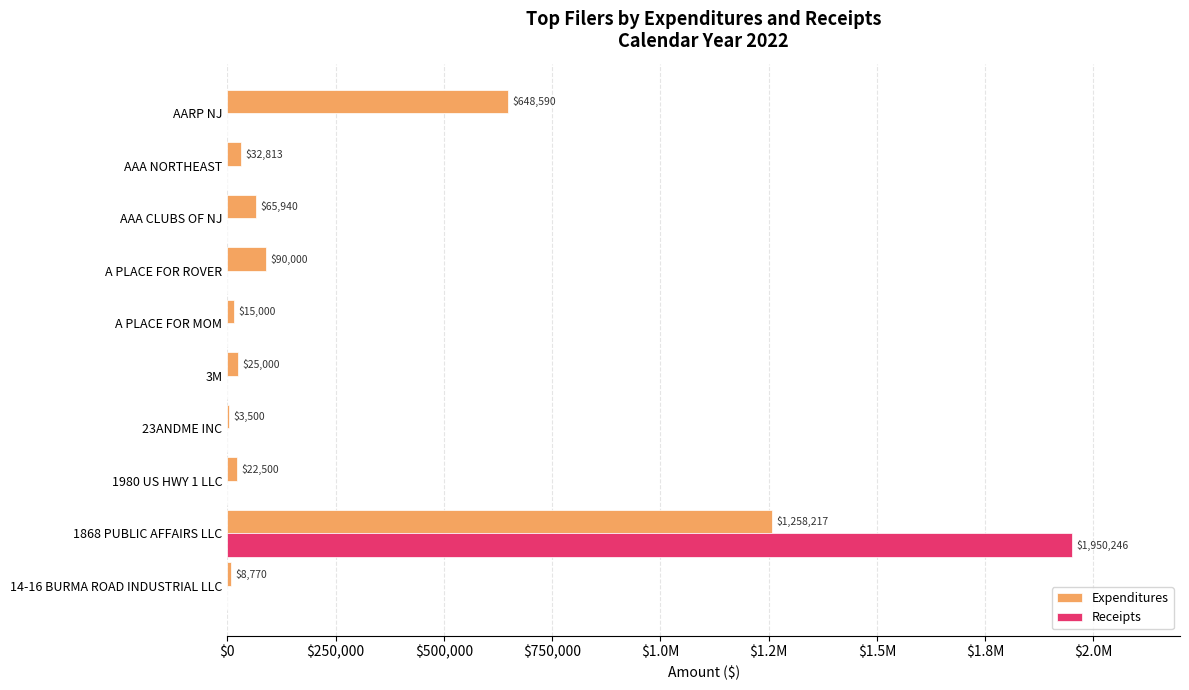

Rank the series by their average value, from highest to lowest.

Expenditures, Receipts